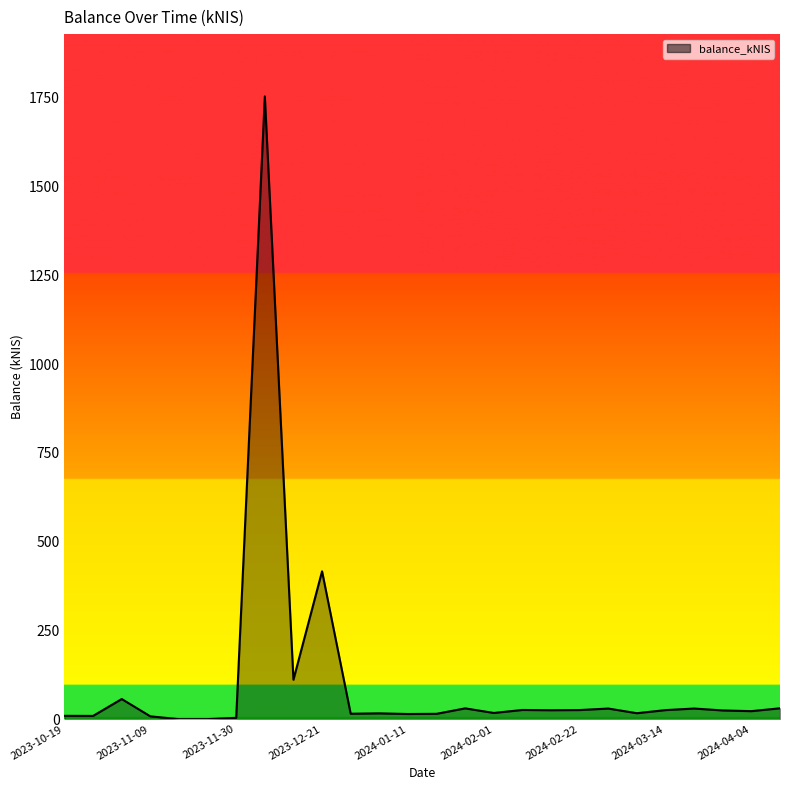

What is the difference between the maximum and minimum values?

1754.2